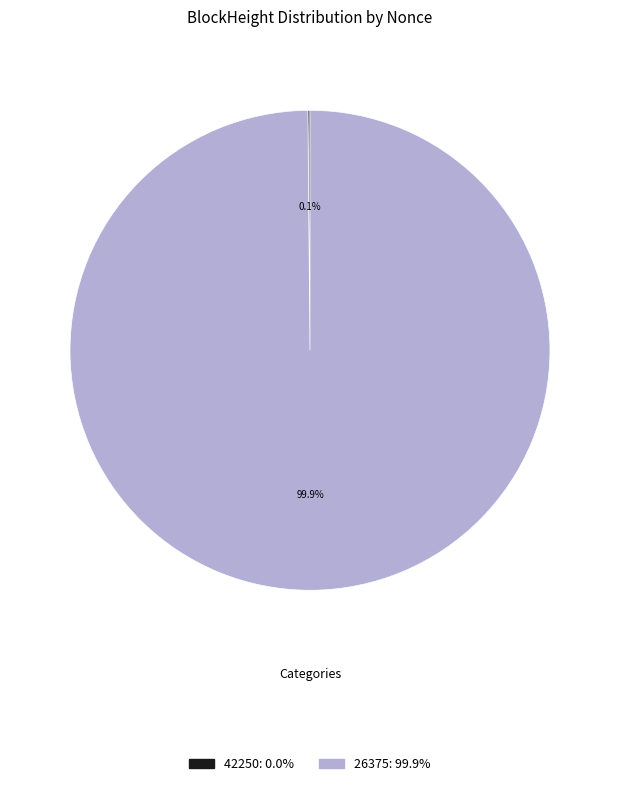

Which category has the biggest portion of the pie?

26375